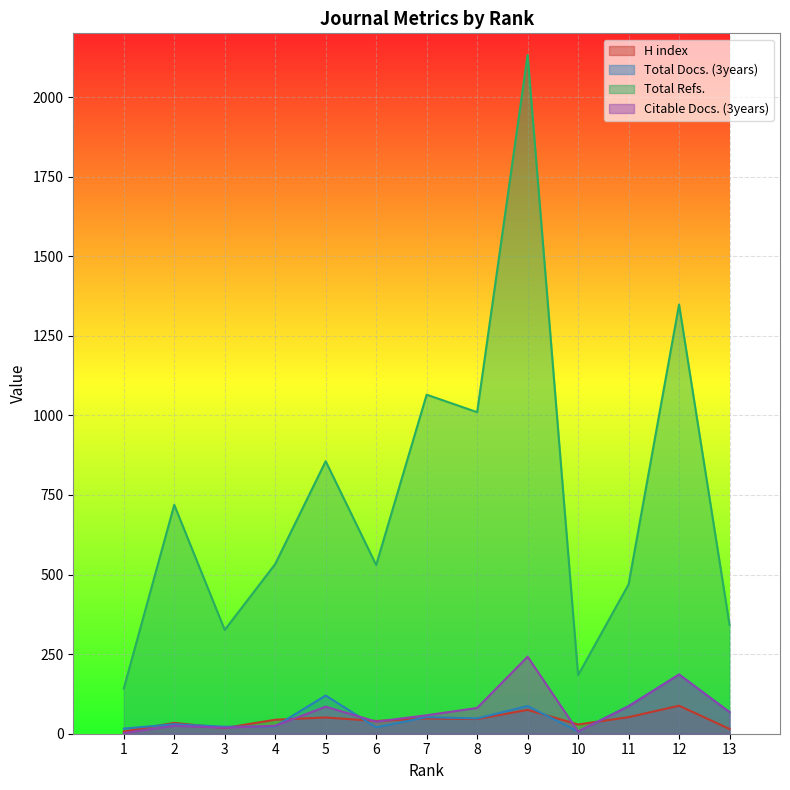

Reading right to left, transcribe all the data shown in this chart.

H index: 13=15	12=88	11=52	10=29	9=75	8=46	7=48	6=40	5=51	4=44	3=18	2=34	1=7
Total Docs. (3years): 13=68	12=186	11=87	10=7	9=87	8=48	7=52	6=20	5=120	4=23	3=22	2=30	1=16
Total Refs.: 13=342	12=1348	11=469	10=184	9=2132	8=1010	7=1065	6=530	5=856	4=533	3=326	2=719	1=142
Citable Docs. (3years): 13=68	12=186	11=86	10=7	9=242	8=81	7=58	6=38	5=85	4=25	3=19	2=25	1=2